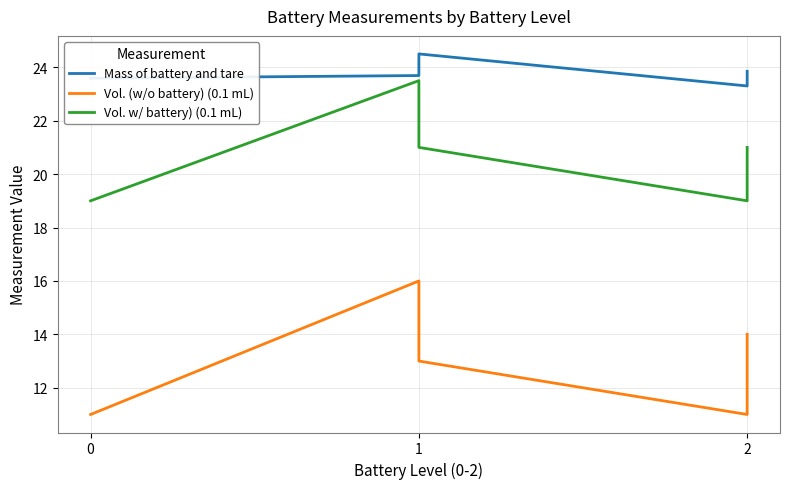

Is this an area chart (filled region under the line)?

No